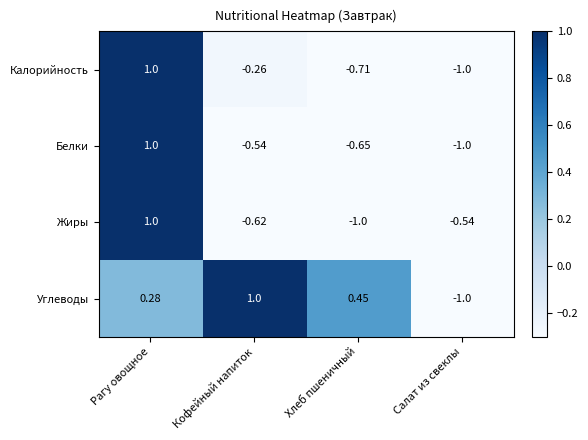

Which category has the lowest value in the Жиры series?

Хлеб пшеничный